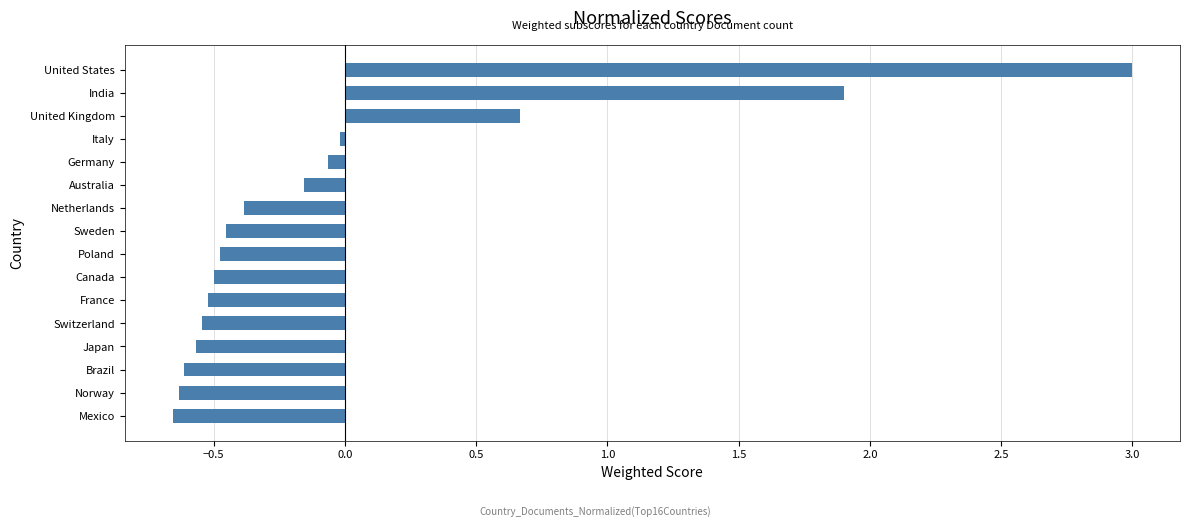

What position from the bottom is Australia?

11